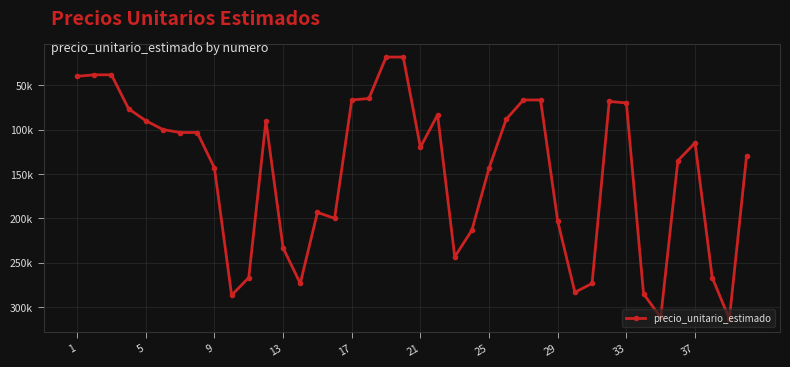

What is the maximum value shown in the chart?

313333